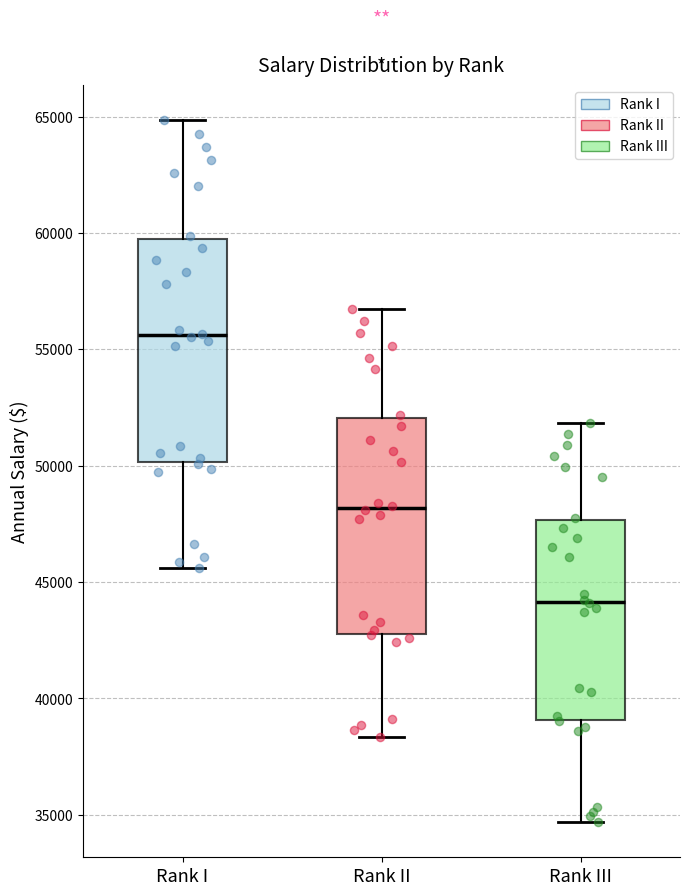

Reading left to right, transcribe this box plot: for each box, give where its median line is, the range the box spans, and where its two whiskers end, as read against the y-axis. The values are not printed on the chart, so give them approximately, as read against the axis.

Rank I: median 55500, box 50000 to 59500, whiskers 45500 to 65000
Rank II: median 48000, box 43000 to 52000, whiskers 38500 to 56500
Rank III: median 44000, box 39000 to 47500, whiskers 34500 to 52000